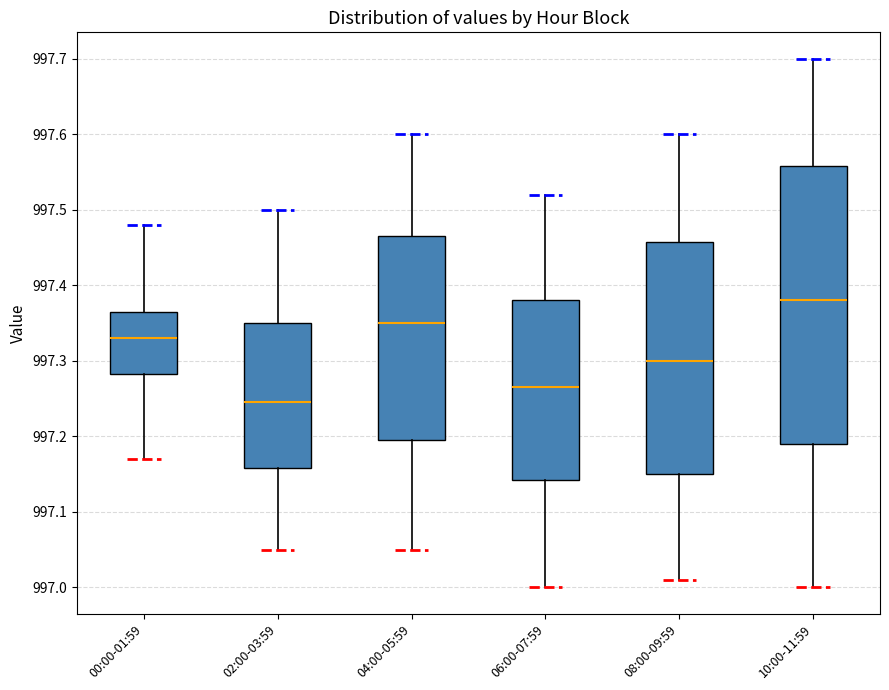

Comparing the boxes themselves (not the whiskers), which one is the tallest?

10:00-11:59